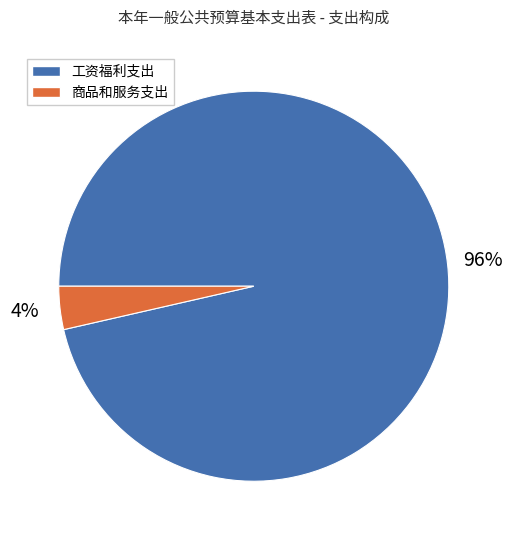

What percentage is the 工资福利支出 slice, to the nearest percent?

96%